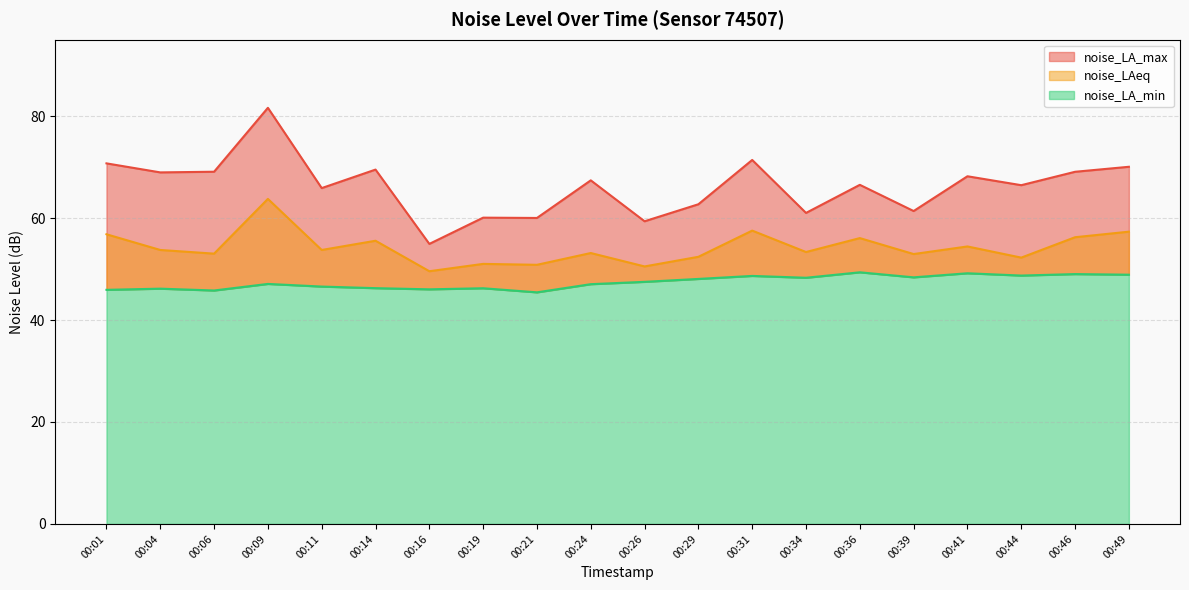

The noise_LA_min series shows 46.2 at 00:19. True or false?

True